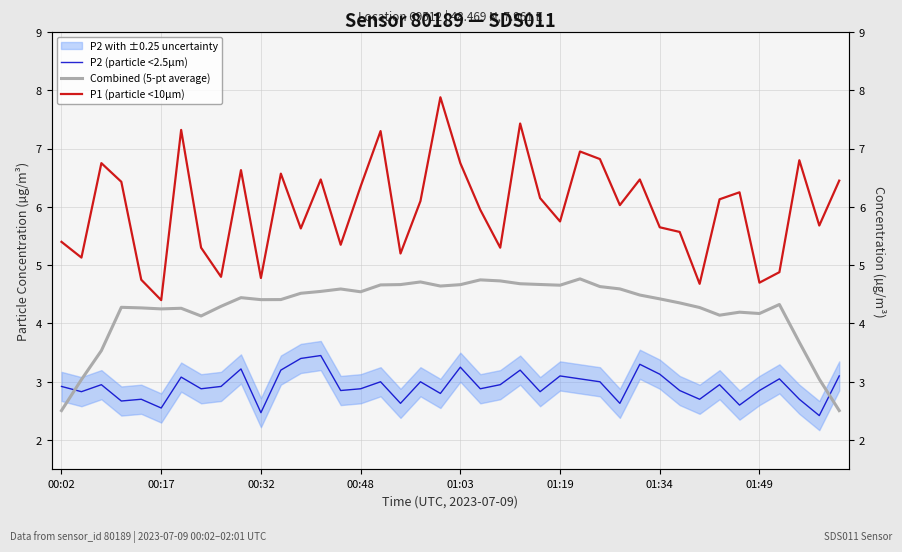

List the series in order of their peak value, lowest first.

P2 (particle <2.5µm), Combined (5-pt average), P1 (particle <10µm)